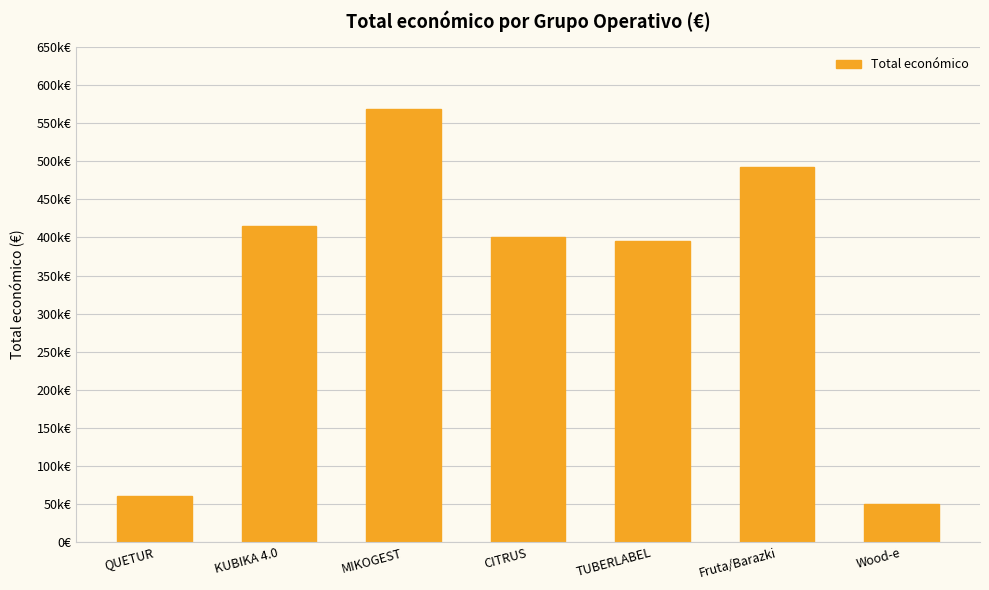

What is the label of the 3rd bar from the right?

TUBERLABEL